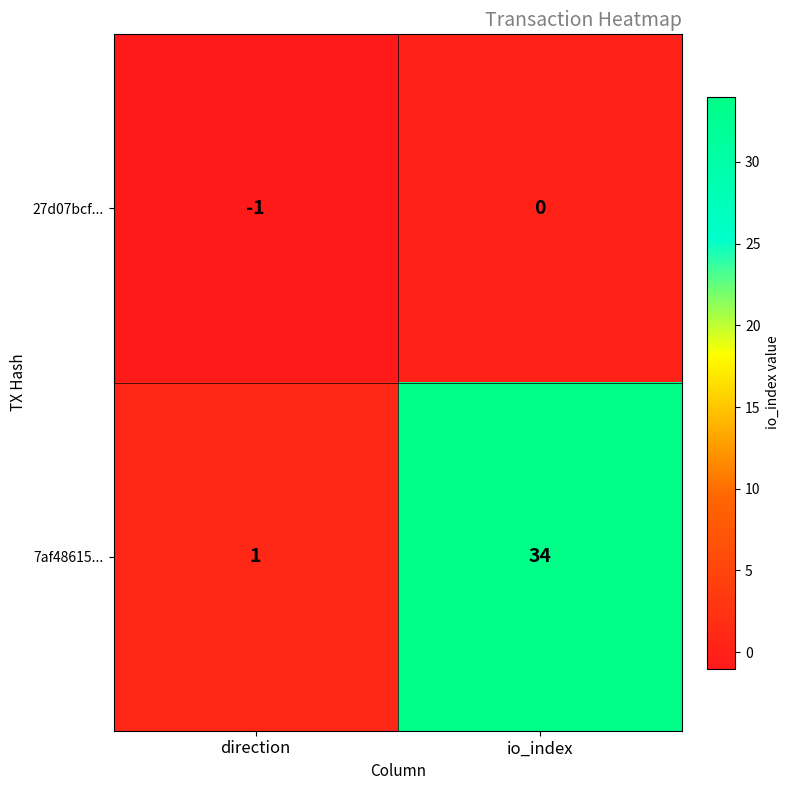

At how many categories does at least one series exceed 27?

1